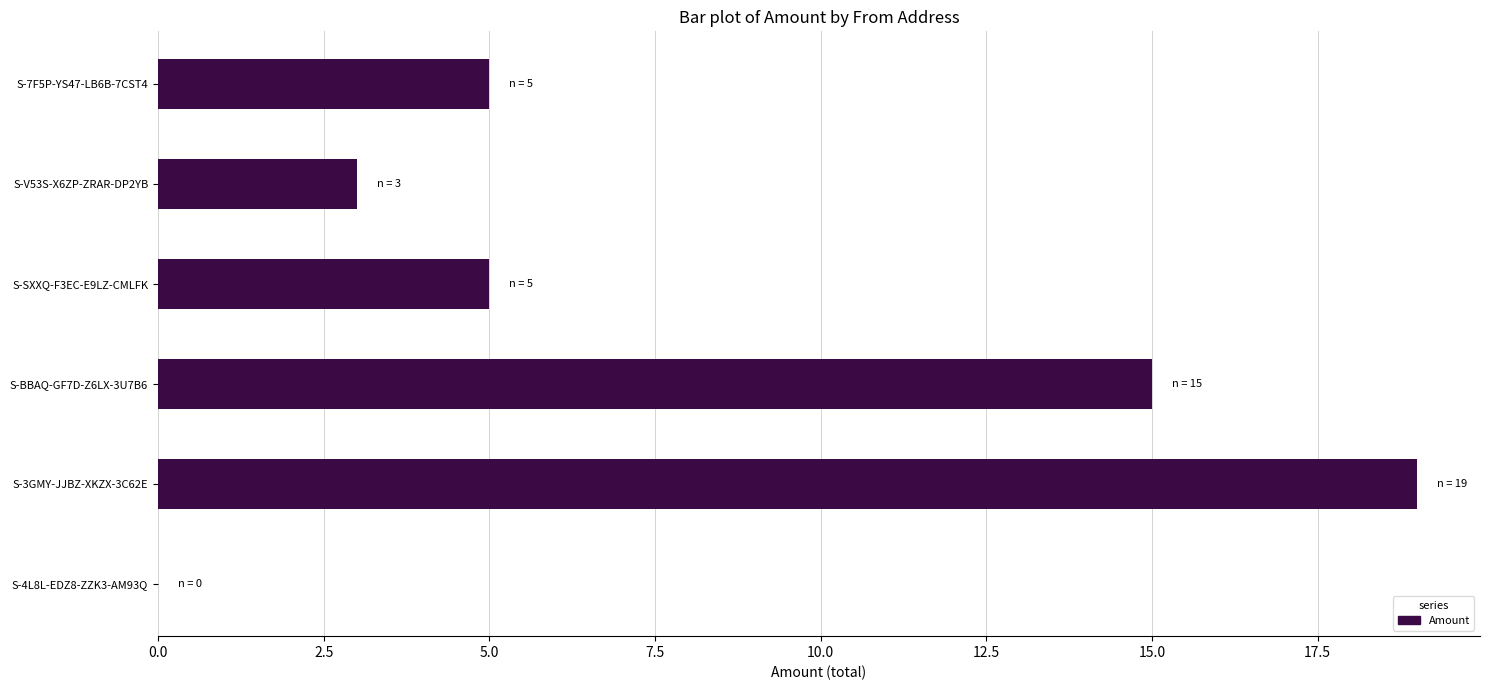

What is the change in value from S-BBAQ-GF7D-Z6LX-3U7B6 to S-7F5P-YS47-LB6B-7CST4?

-10